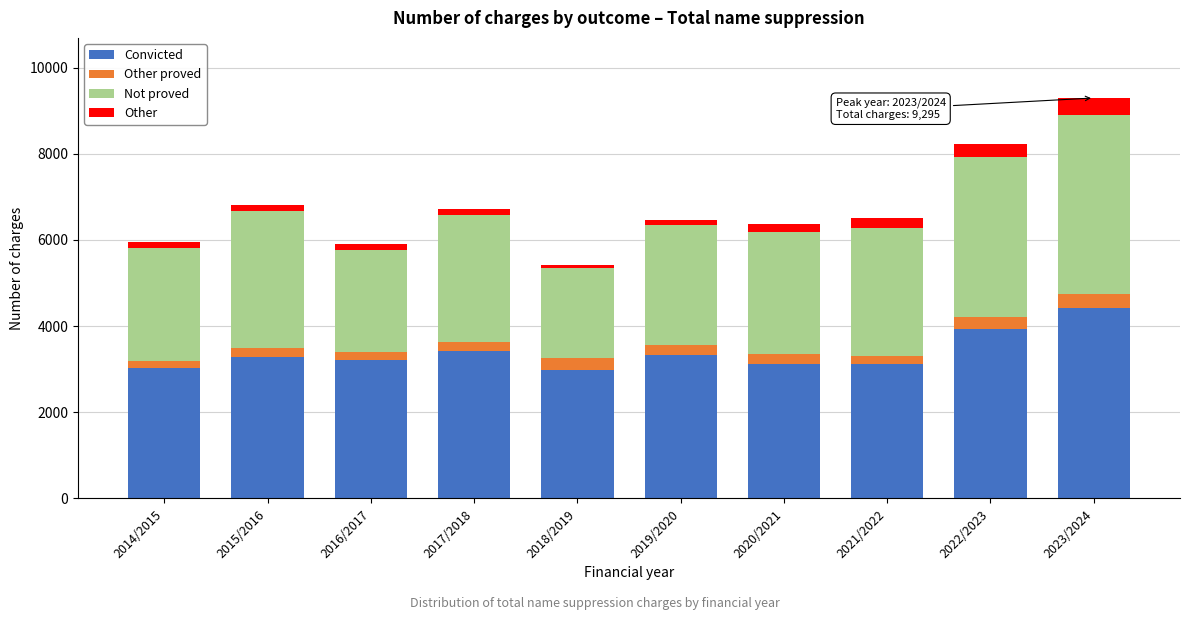

What is the sum of all Convicted values?

33897